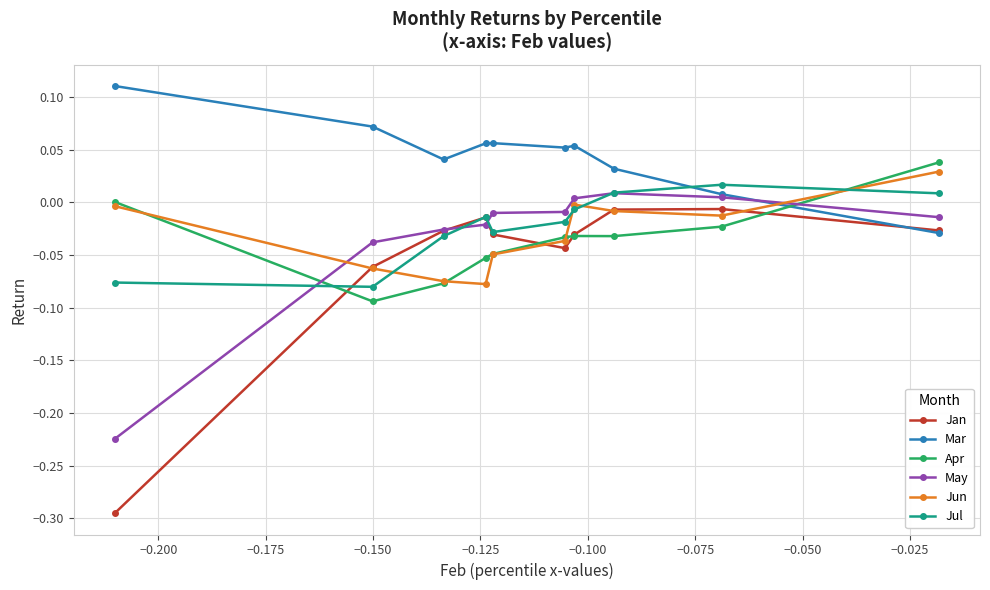

Reading left to right, transcribe all the data shown in this chart.

Jan: -0.0	-0.0	-0.0	-0.0	-0.0	-0.0	-0.0	-0.0	-0.1	-0.3
Mar: -0.0	0.0	0.0	0.1	0.1	0.1	0.1	0.0	0.1	0.1
Apr: 0.0	-0.0	-0.0	-0.0	-0.0	-0.0	-0.1	-0.1	-0.1	0.0
May: -0.0	0.0	0.0	0.0	-0.0	-0.0	-0.0	-0.0	-0.0	-0.2
Jun: 0.0	-0.0	-0.0	-0.0	-0.0	-0.0	-0.1	-0.1	-0.1	-0.0
Jul: 0.0	0.0	0.0	-0.0	-0.0	-0.0	-0.0	-0.0	-0.1	-0.1